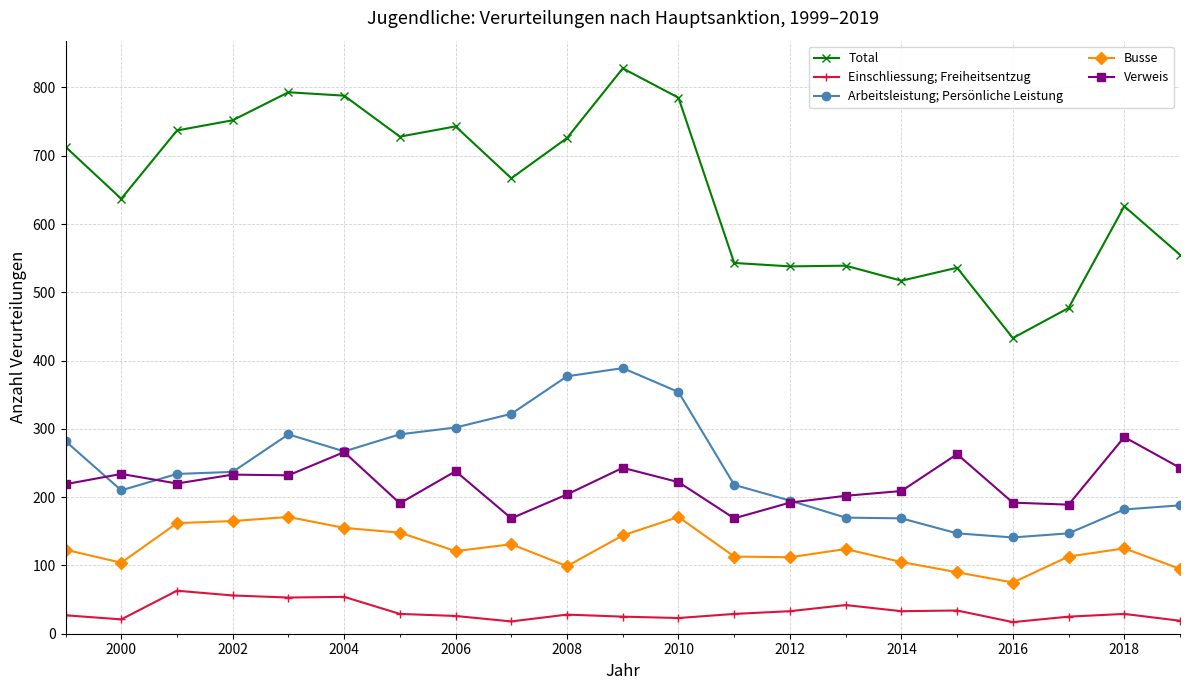

Which series has the largest total across all categories?

Total